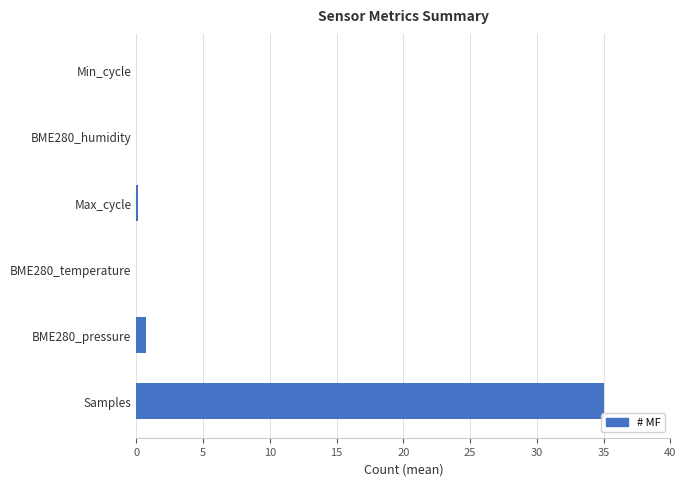

What is the sum of all values?

35.9